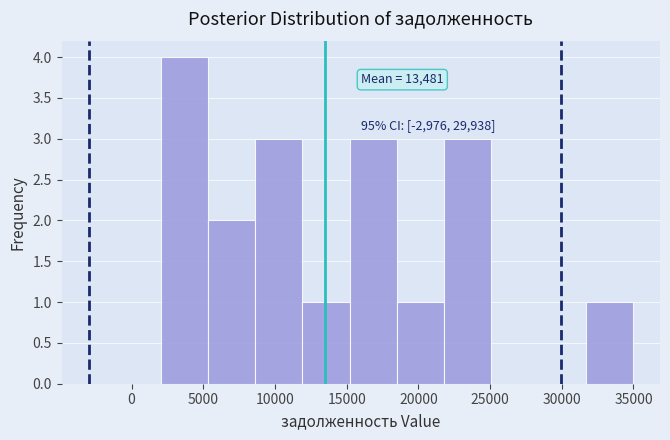

Which range on the x-axis has the tallest bar?

2000 to 5500